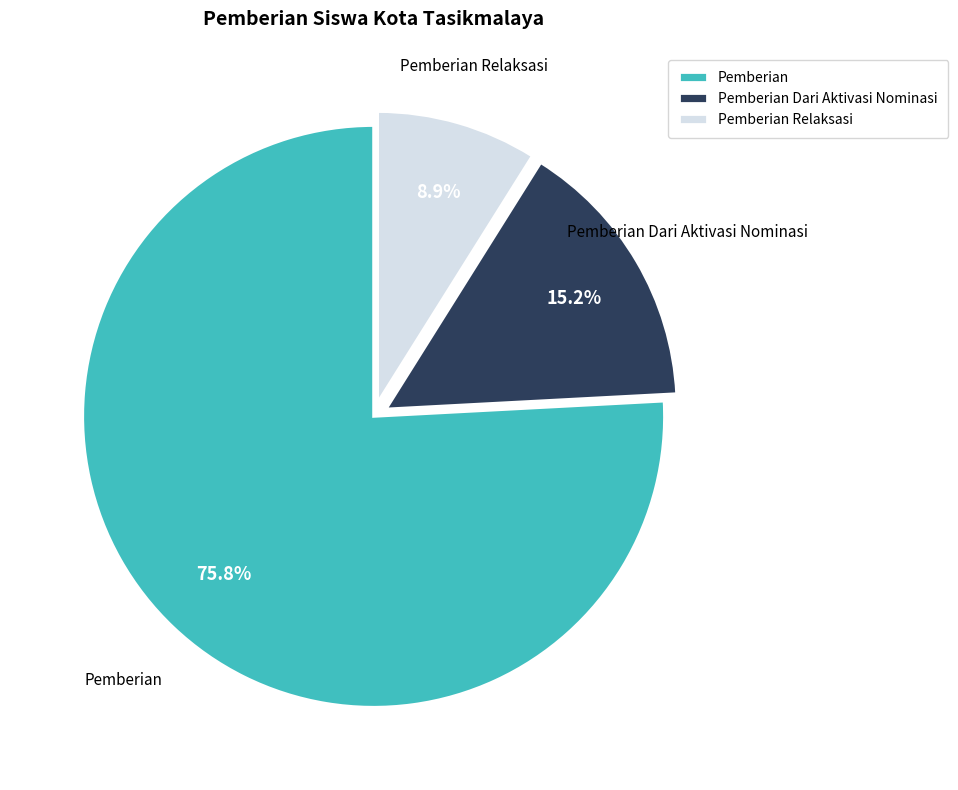

Between Pemberian Relaksasi and Pemberian, which is larger?

Pemberian